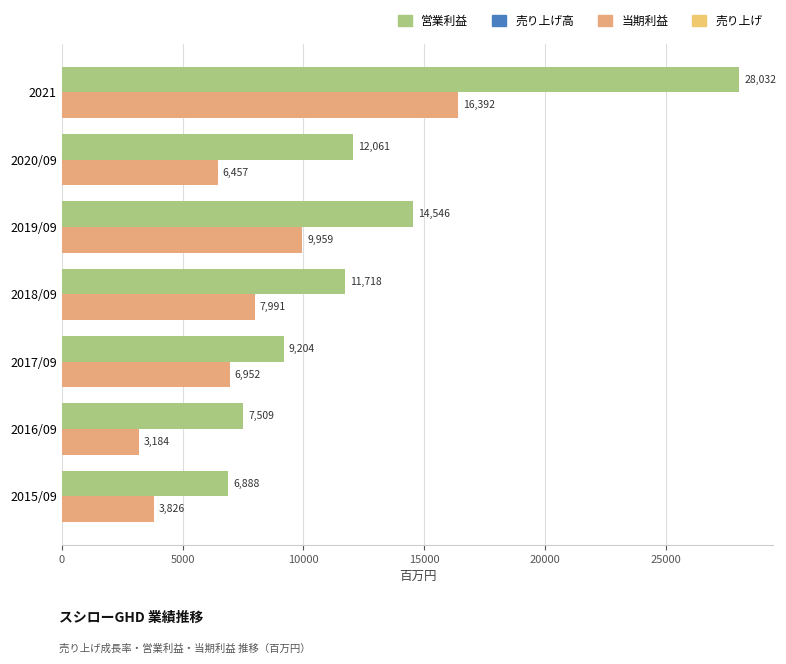

Which series has the largest range (max minus min)?

営業利益